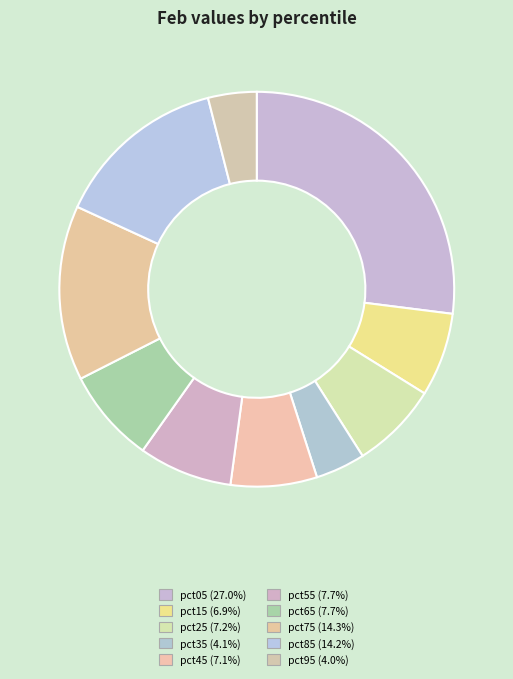

Rank the categories by value from highest to lowest.

pct05, pct75, pct85, pct65, pct55, pct25, pct45, pct15, pct35, pct95